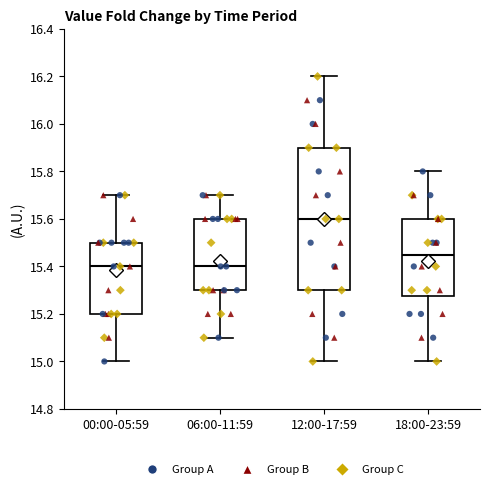

Which box is the tallest, from its lower edge to its upper edge?

12:00-17:59